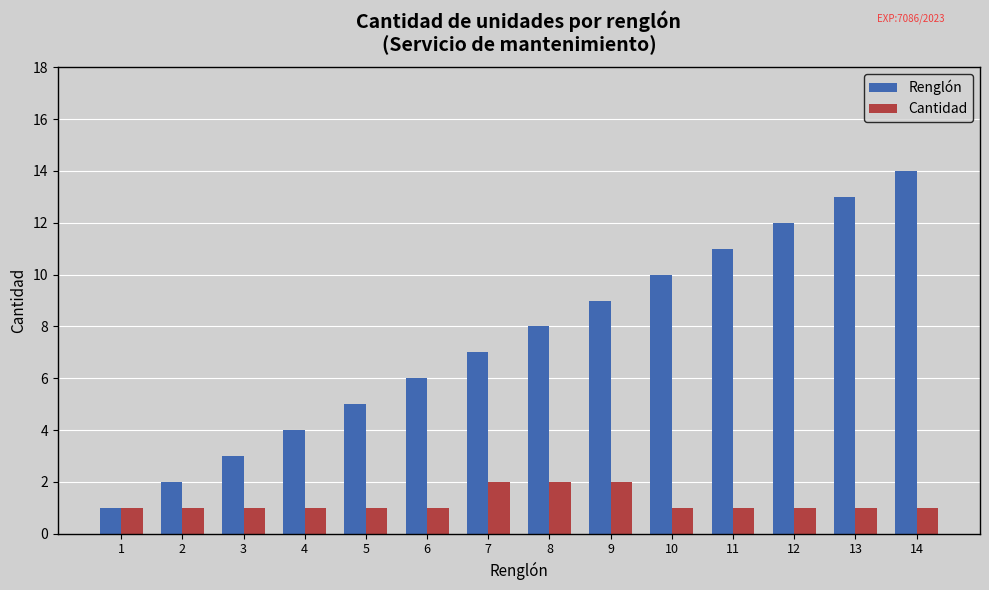

Which series has the widest spread of values?

Renglón